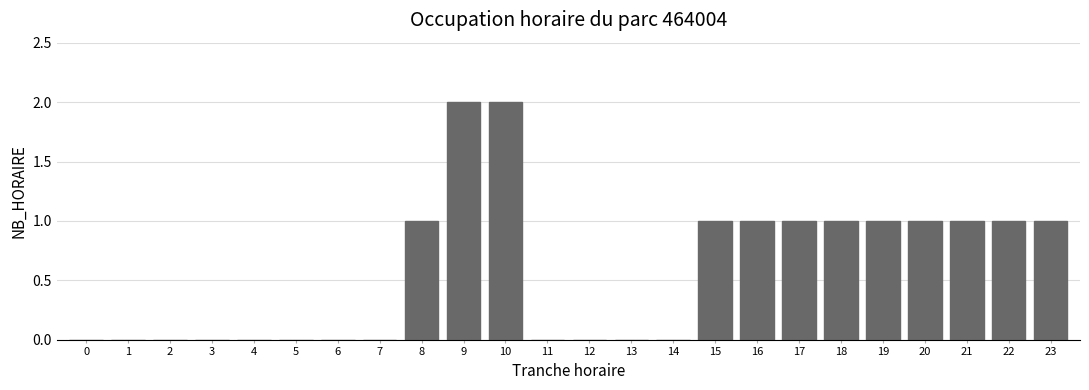

Reading left to right, what are all the values shown in this chart?

0=0	1=0	2=0	3=0	4=0	5=0	6=0	7=0	8=1	9=2	10=2	11=0	12=0	13=0	14=0	15=1	16=1	17=1	18=1	19=1	20=1	21=1	22=1	23=1